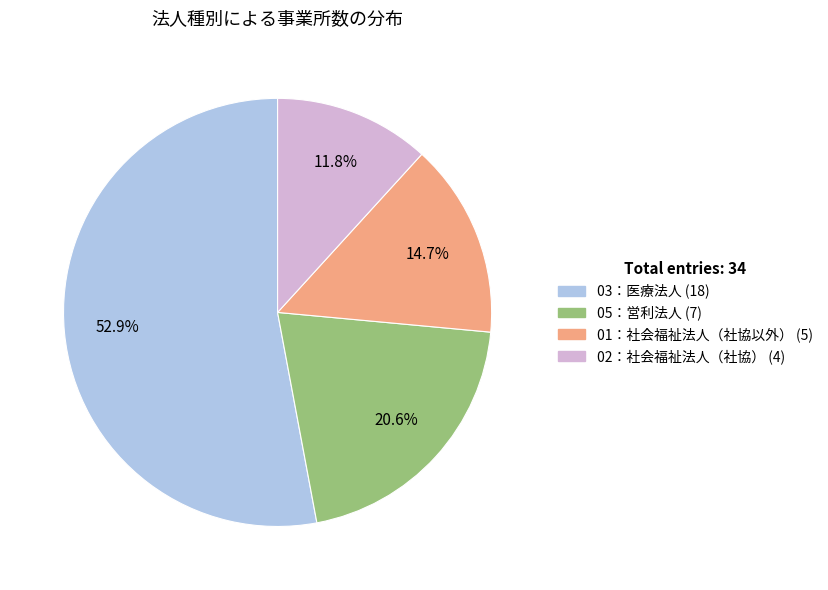

Which slice is the largest?

03：医療法人